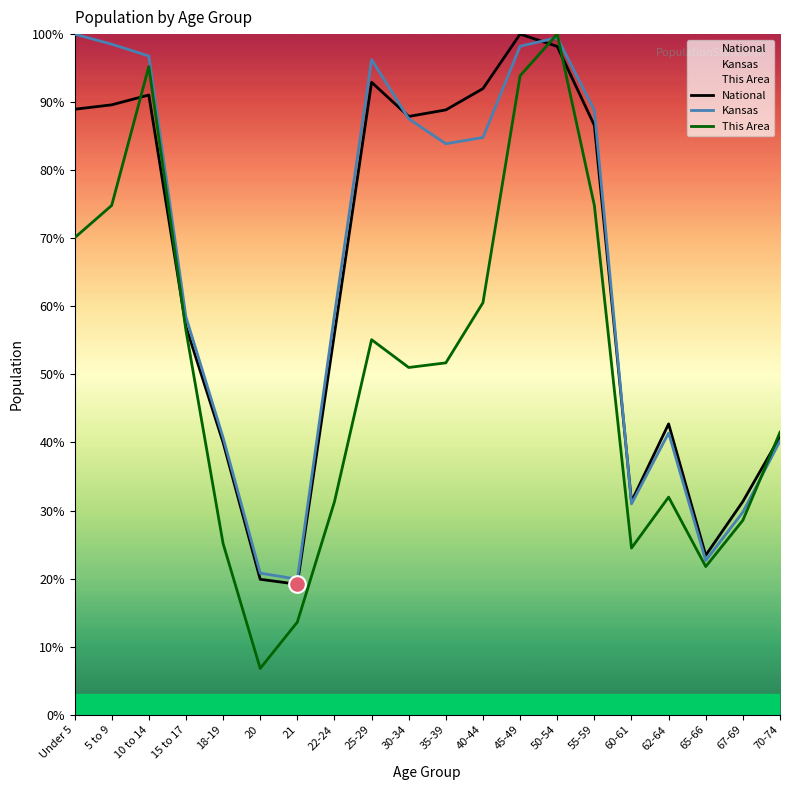

How many values in the National series exceed 86?

10